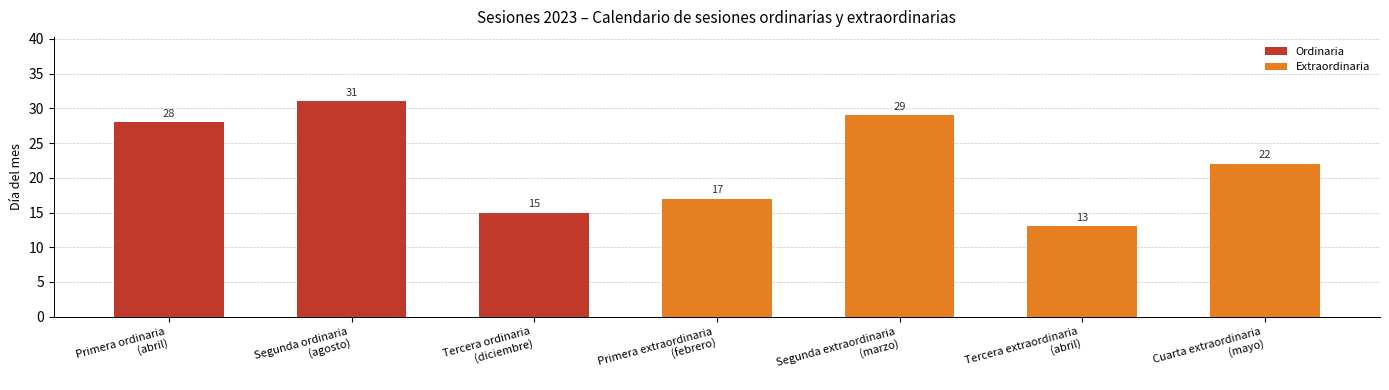

What value does the data have at Tercera ordinaria
(diciembre), to the nearest 5?

15